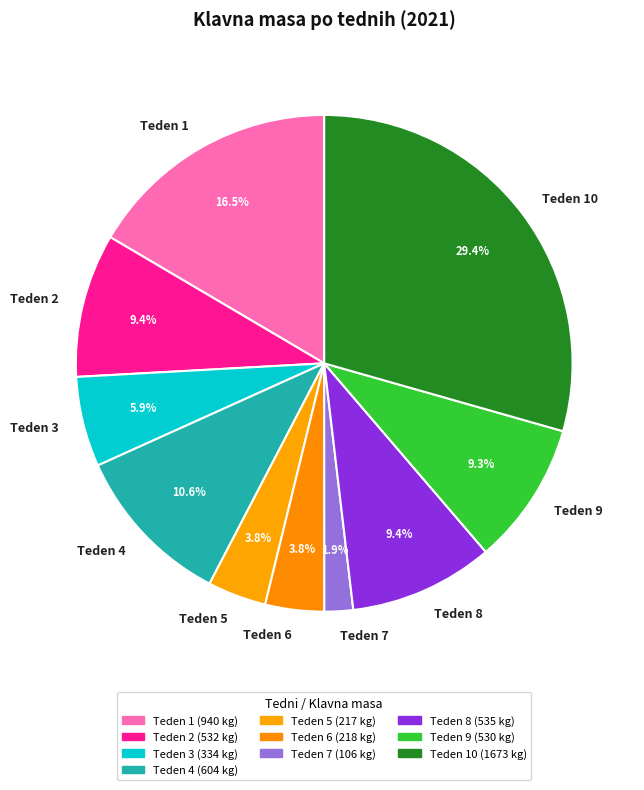

Between Teden 10 and Teden 5, which is larger?

Teden 10